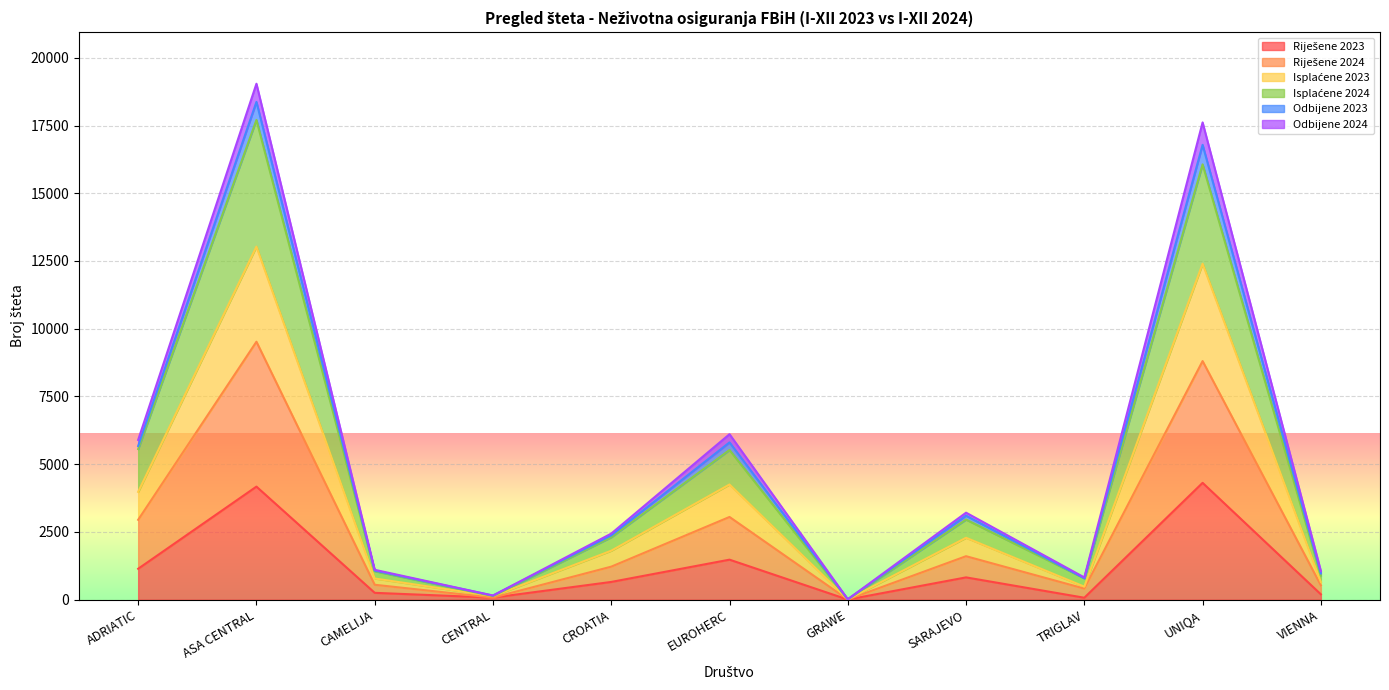

Where is the first local minimum for Riješene 2024?

CENTRAL